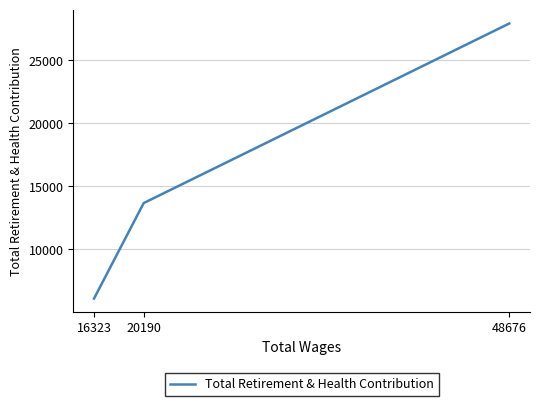

What is the greatest value displayed?

27923